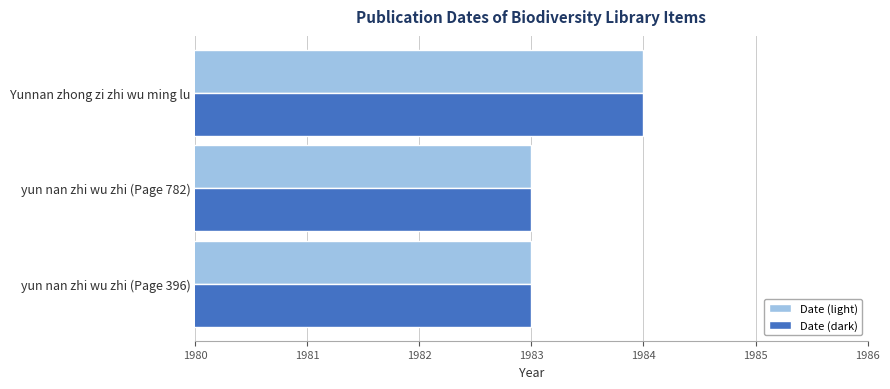

The Date (dark) series shows 1984 at Yunnan zhong zi zhi wu ming lu. True or false?

True